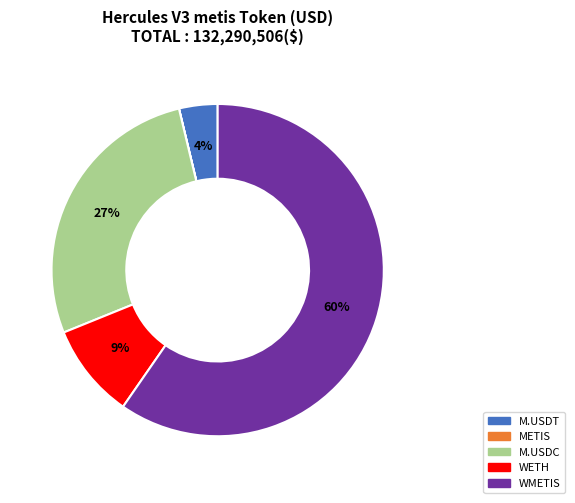

To the nearest percent, what is the average slice percentage?

20%